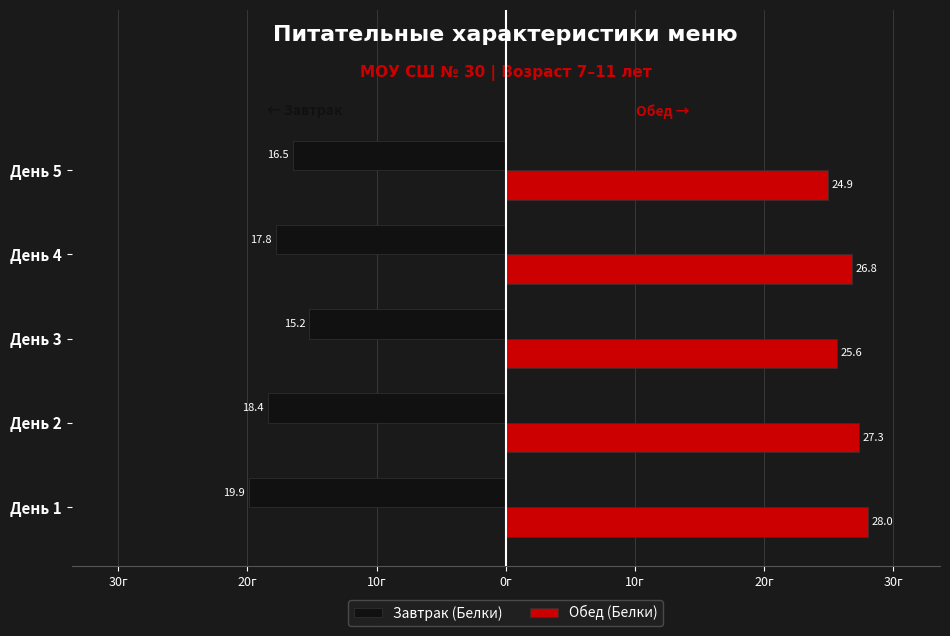

What are all the series names shown in the legend?

Завтрак (Белки), Обед (Белки)